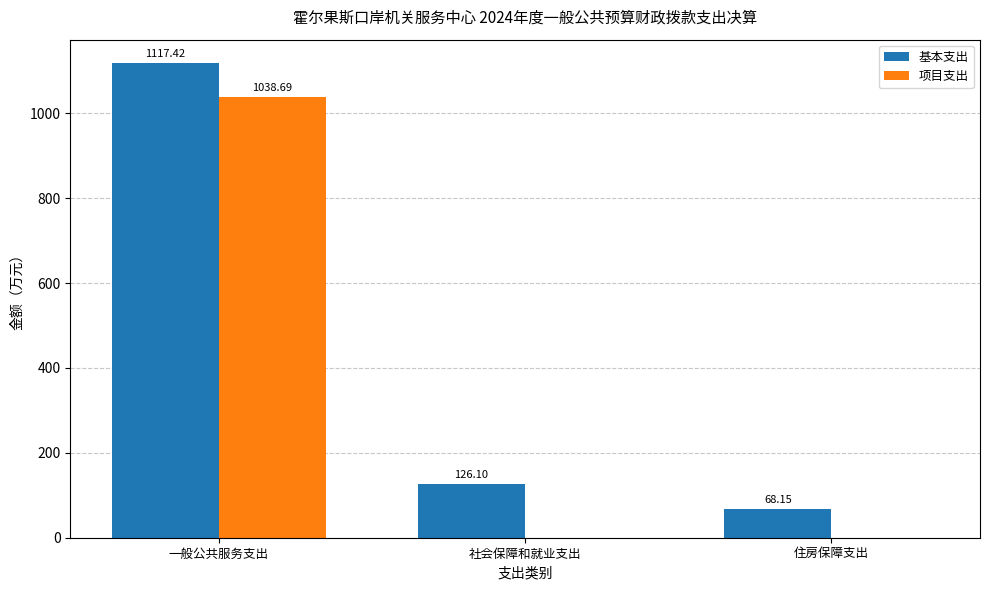

What is the difference between the 基本支出 values at 一般公共服务支出 and 住房保障支出?

1049.3